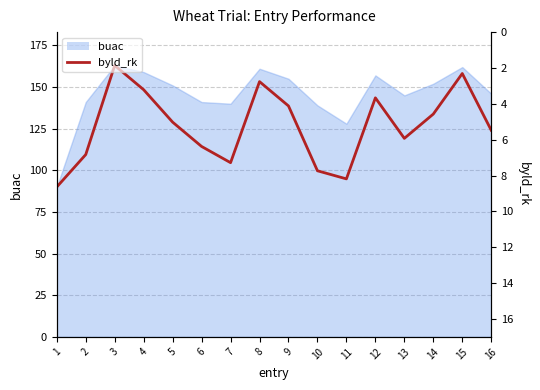

Does the chart display data point markers on the line(s)?

No